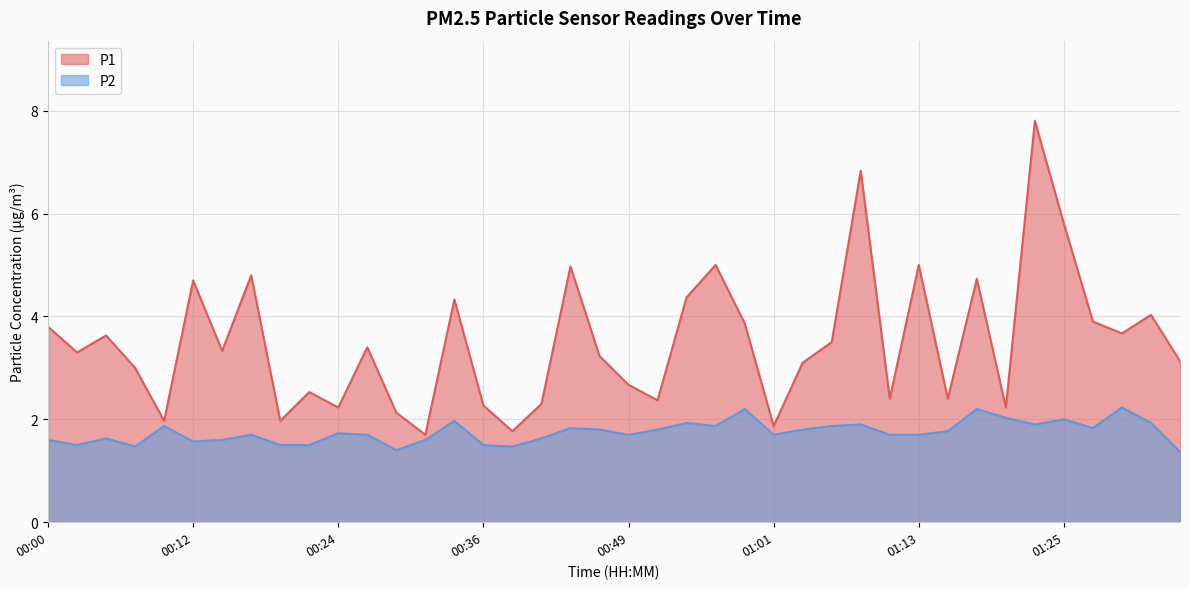

At which category does P2 reach its first local peak?

00:05